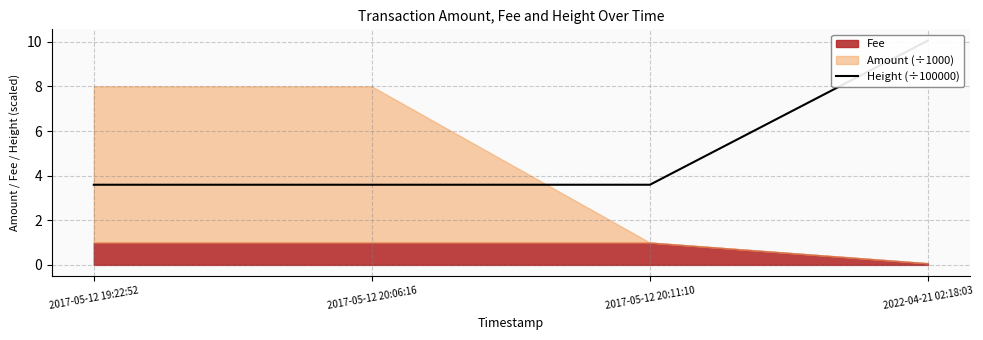

Which label corresponds to the largest value in the chart?

2022-04-21 02:18:03